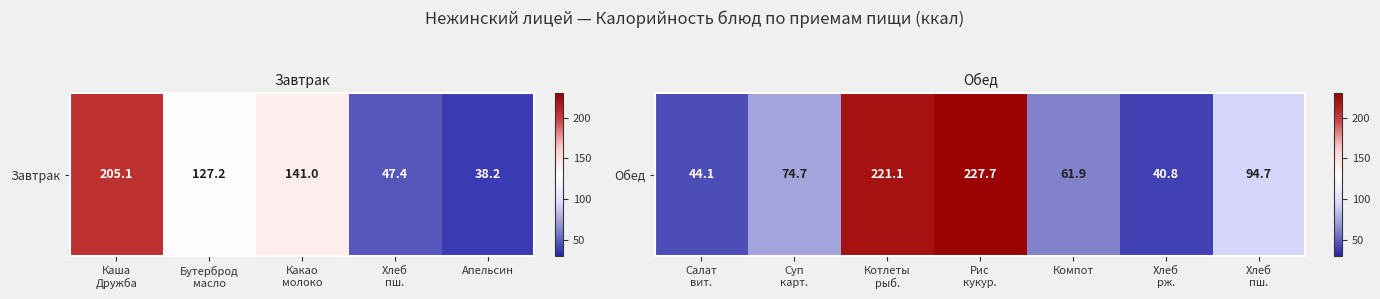

Is it true that the value at Хлеб пш. is 131.6?

False